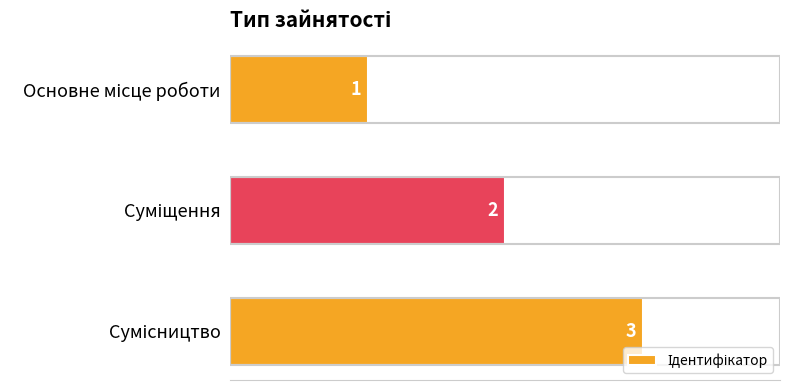

Are the bars grouped side by side (vs. stacked)?

No